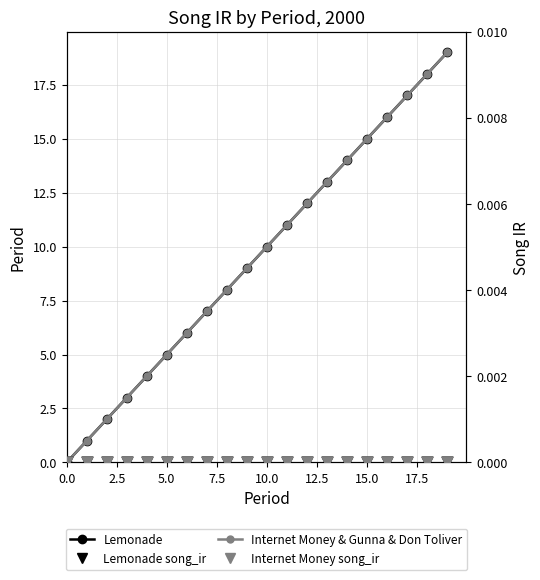

At how many categories does at least one series exceed 13?

6